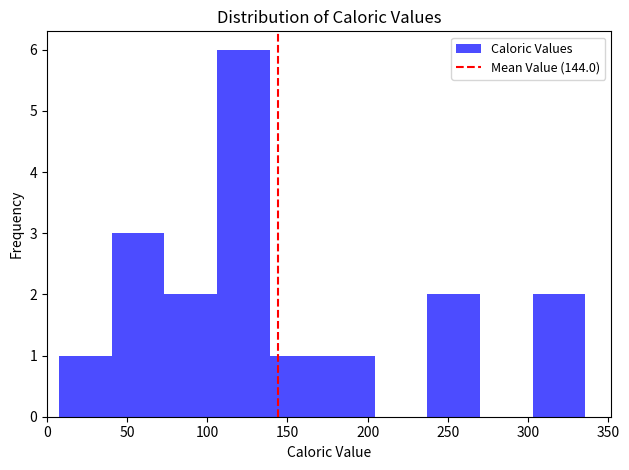

Reading left to right, list every bar in this chart as the range it spans on the x-axis followed by its height. Neither the bar edges nor the heights are printed on the chart, so give them approximately, as read against the axes.

10 to 40: 1
40 to 75: 3
75 to 105: 2
105 to 140: 6
140 to 170: 1
170 to 205: 1
205 to 235: 0
235 to 270: 2
270 to 305: 0
305 to 335: 2